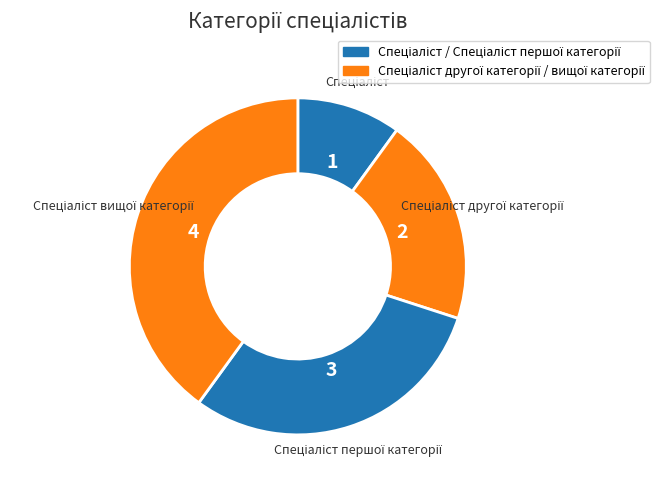

Does any single category account for the majority?

No